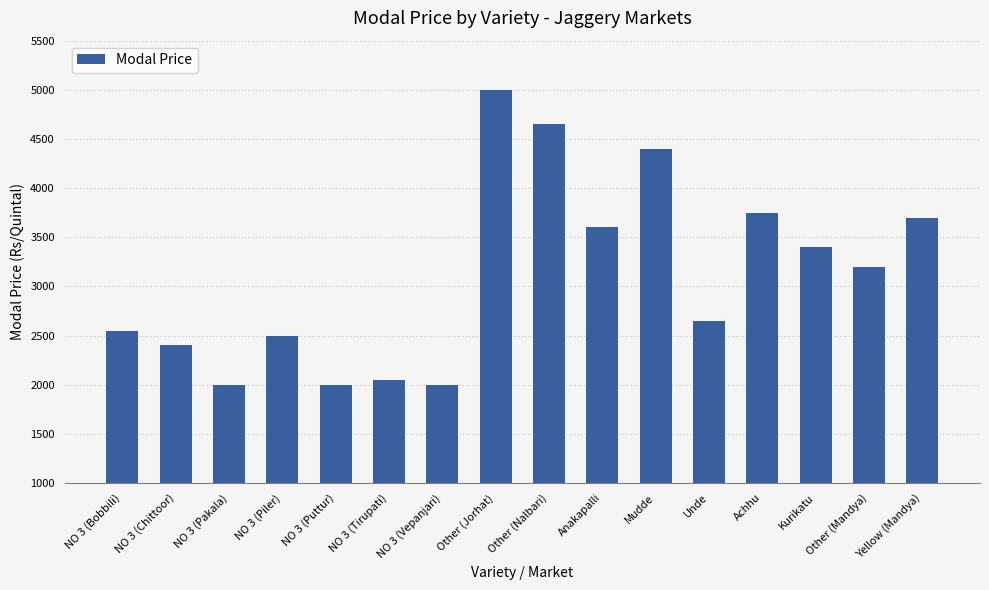

What is the difference between the values at Mudde and NO 3 (Pakala)?

2400